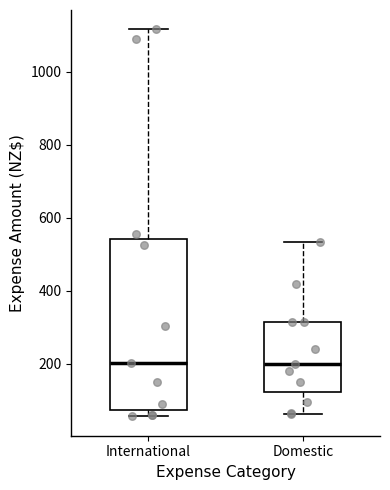

Reading left to right, read every box against the y-axis: the position of its median line, the range the box covers, and the ends of its whiskers. The values are not printed on the chart, so give them approximately, as read against the axis.

International: median 200, box 80 to 540, whiskers 60 to 1120
Domestic: median 200, box 120 to 320, whiskers 60 to 540